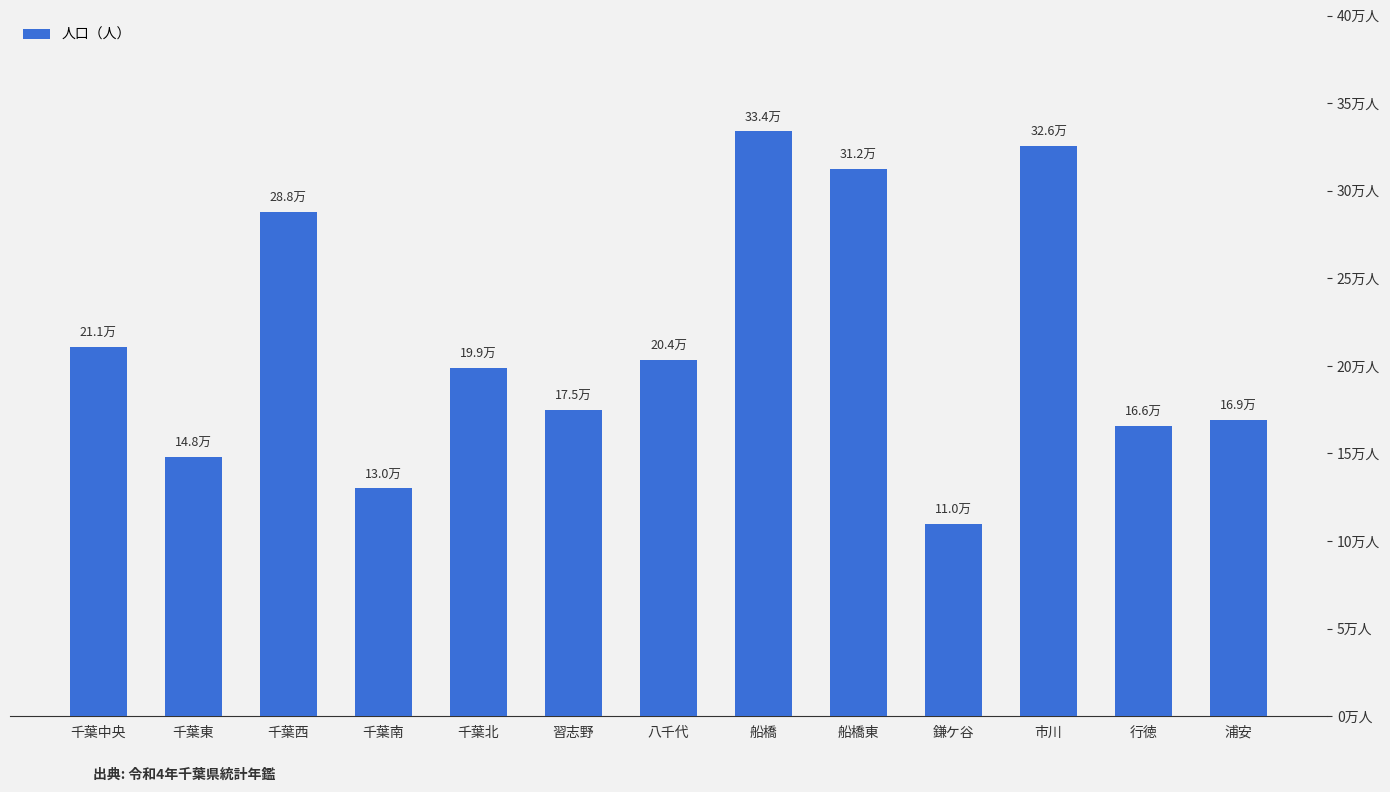

Reading left to right, transcribe all the data shown in this chart.

千葉中央=211004	千葉東=148034	千葉西=287816	千葉南=130077	千葉北=199016	習志野=175076	八千代=203524	船橋=333798	船橋東=312174	鎌ケ谷=109699	市川=325670	行徳=165875	浦安=169259